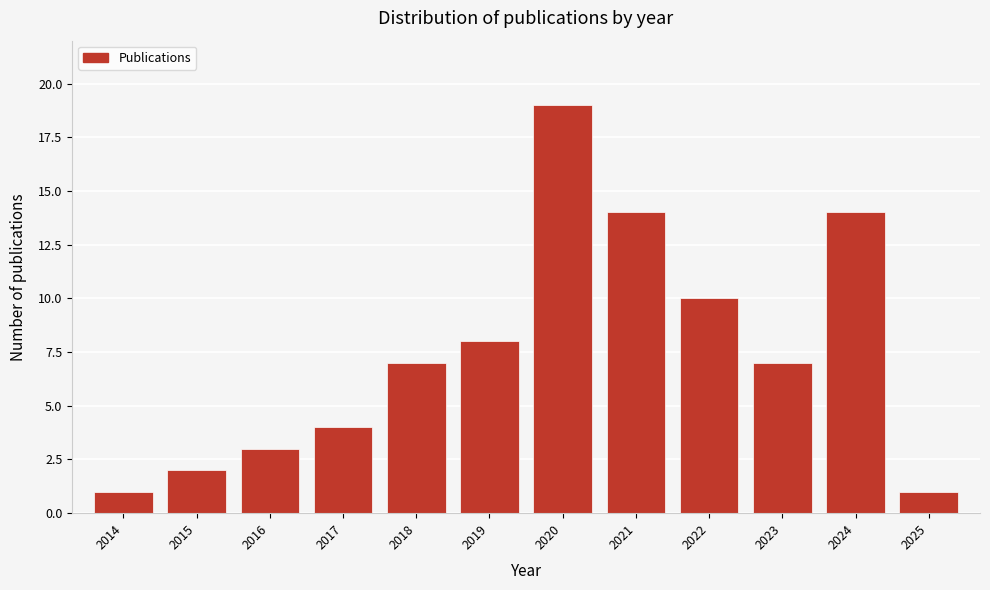

Reading left to right, extract all data points from this chart.

2014=1	2015=2	2016=3	2017=4	2018=7	2019=8	2020=19	2021=14	2022=10	2023=7	2024=14	2025=1